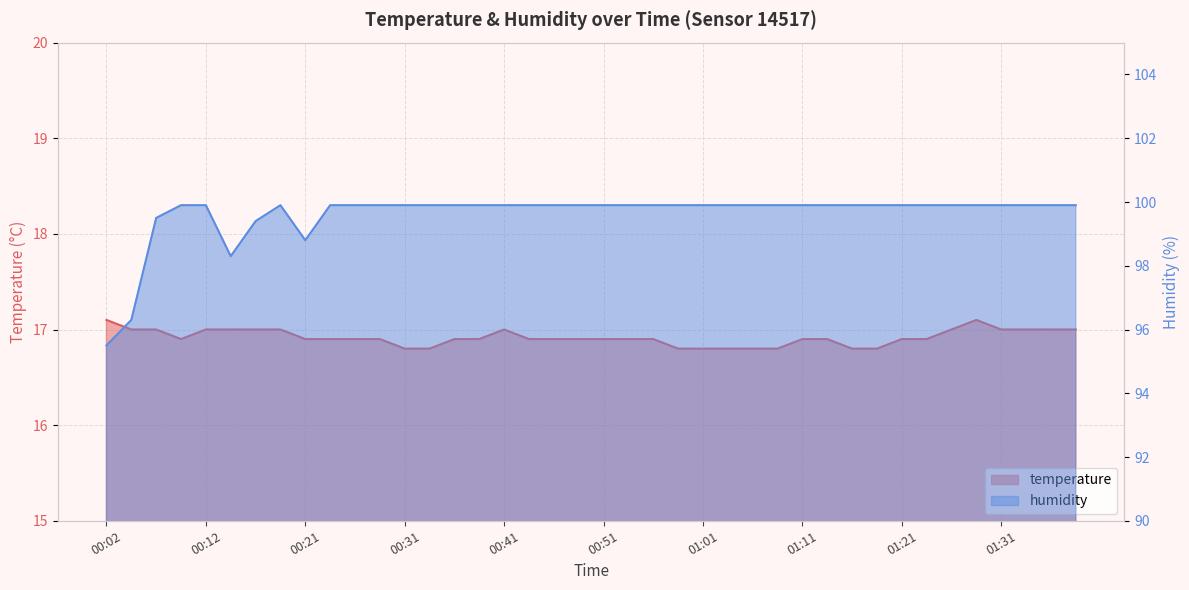

True or false: humidity and temperature cross at least once.

False